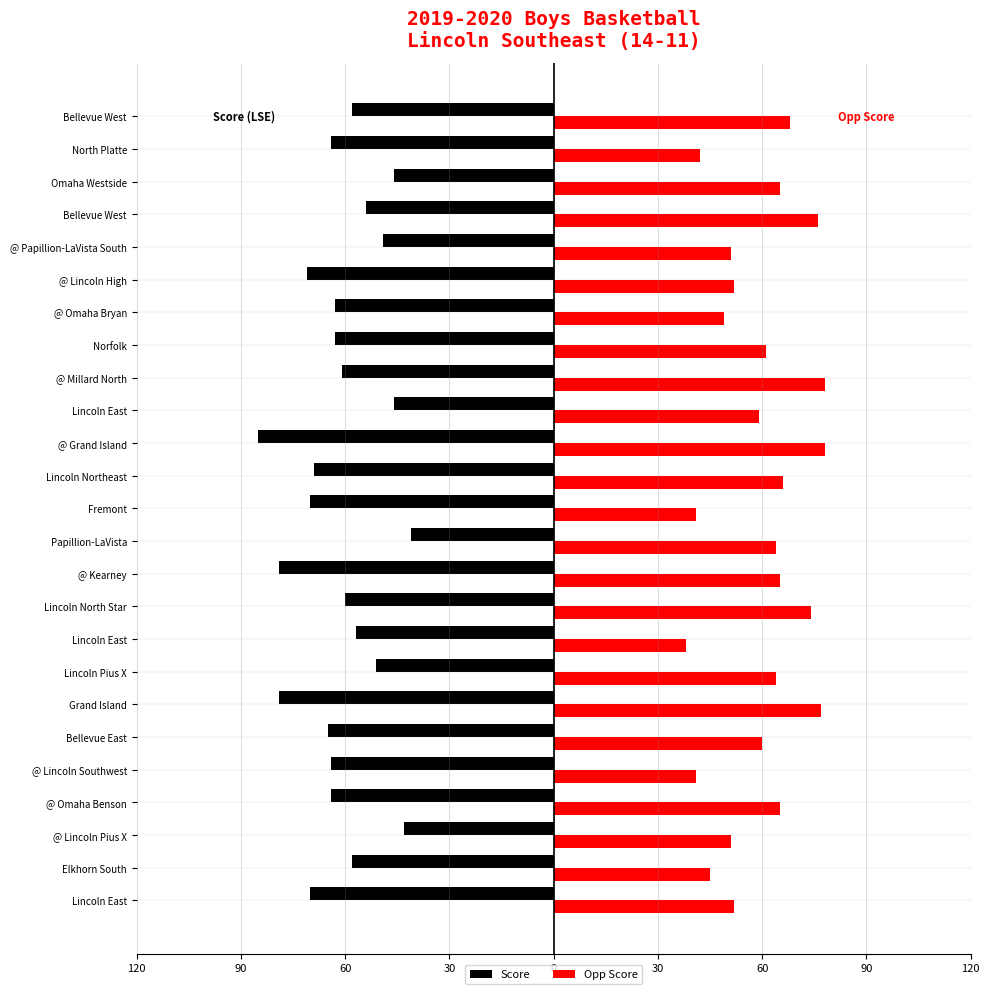

What is the difference between the maximum and minimum values in the Score series?

44